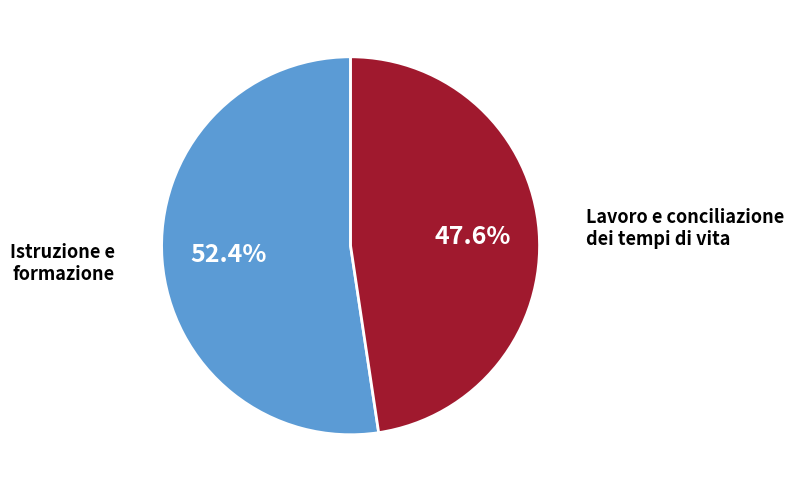

True or false: Istruzione e formazione accounts for 52% of the total.

True